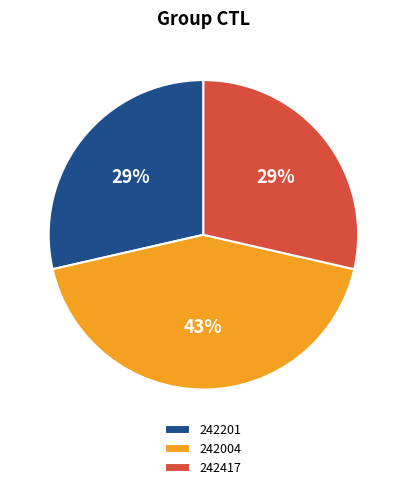

Which slice is the largest?

242004